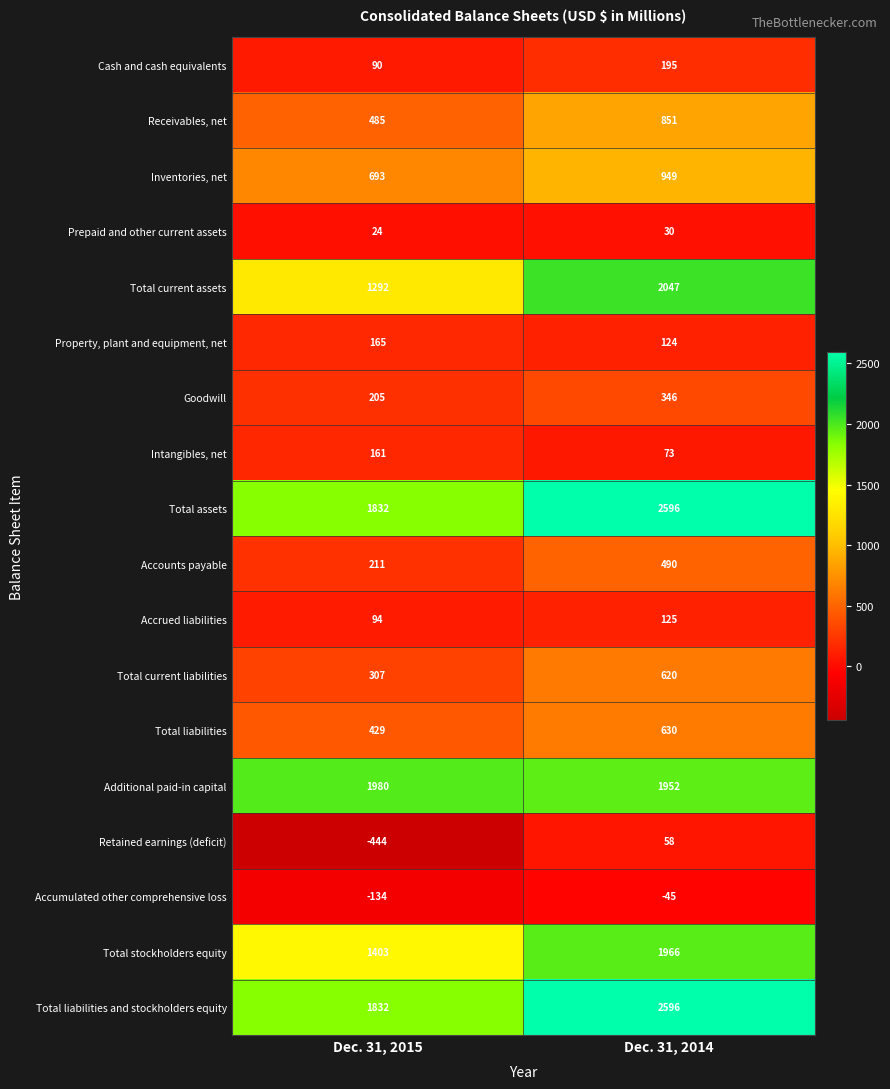

True or false: Total current liabilities has a value of 620 at Dec. 31, 2014.

True